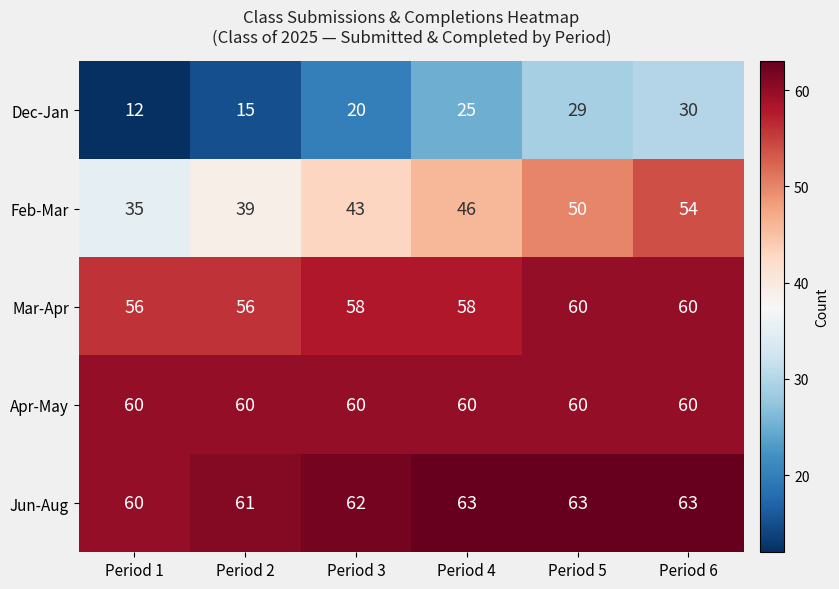

Is it true that Apr-May equals 104 at Period 6?

False